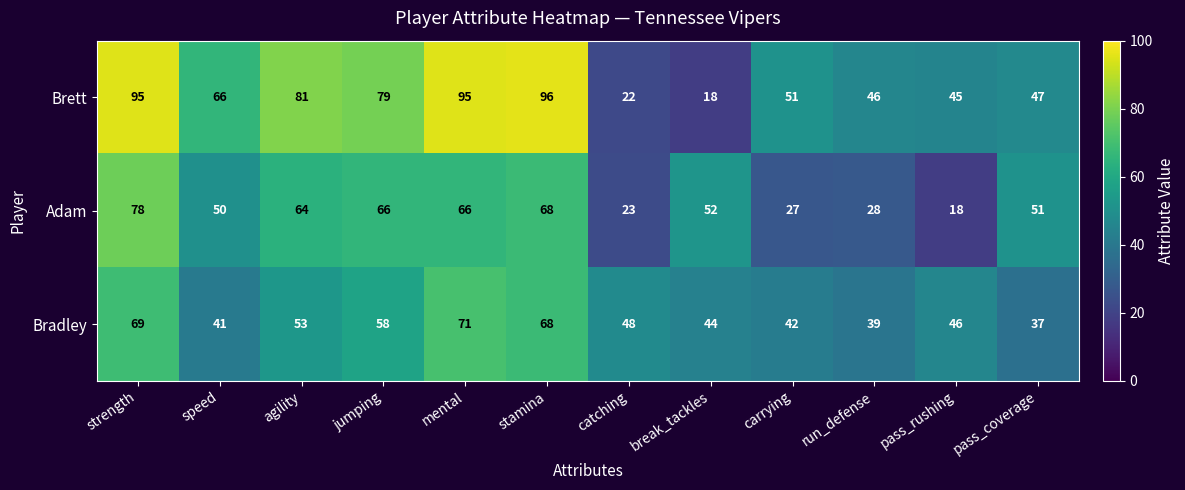

Where does the Adam series first go above 52?

strength